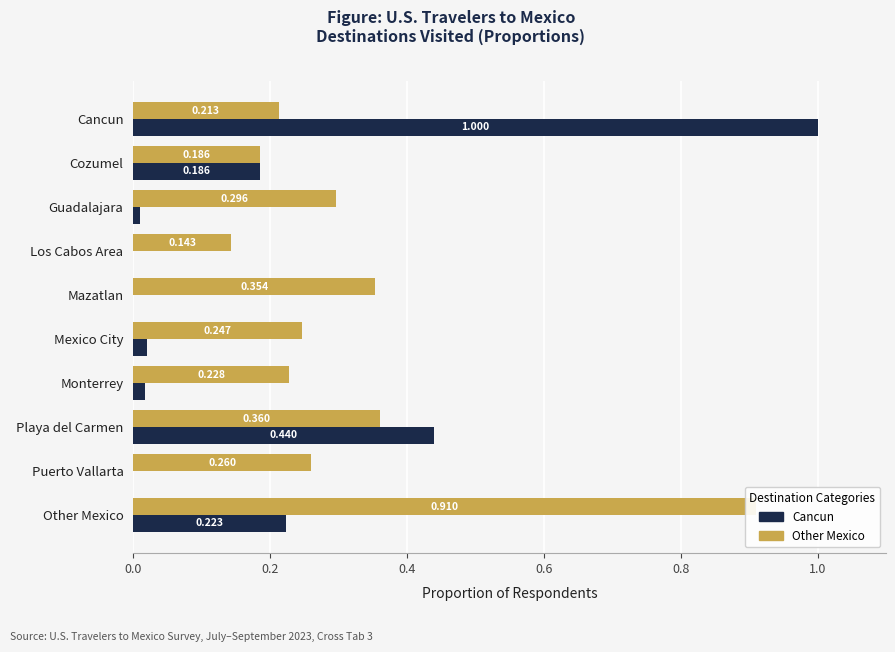

True or false: Other Mexico has a value of 0.3 at Puerto Vallarta.

True